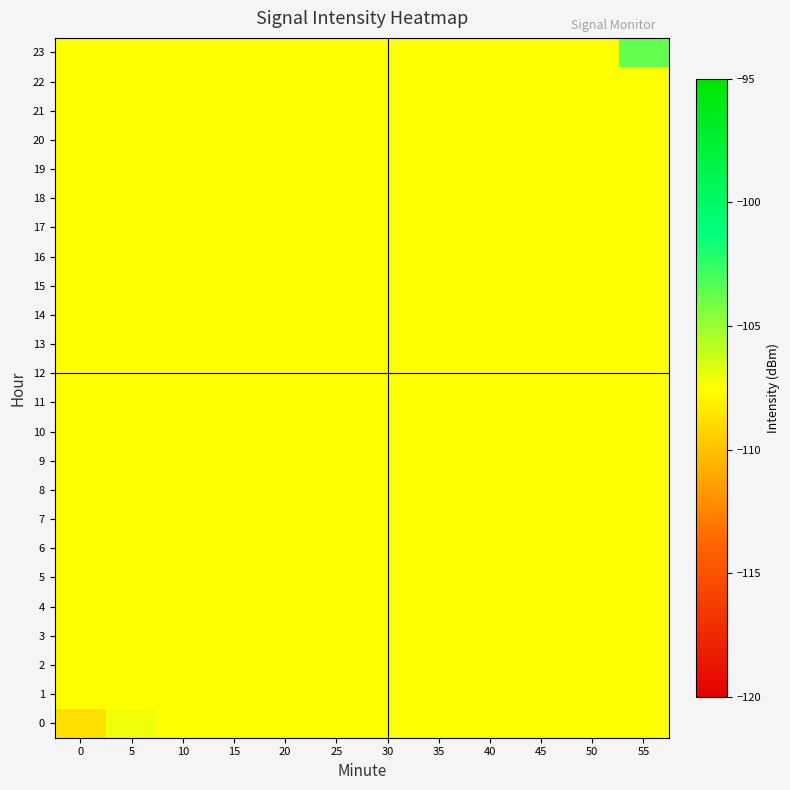

At how many categories does at least one series exceed -104?

1